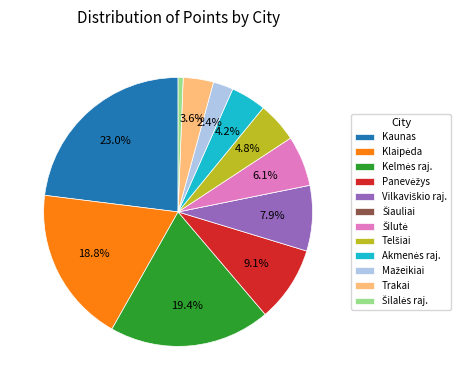

Is there any slice that represents more than half of the pie?

No